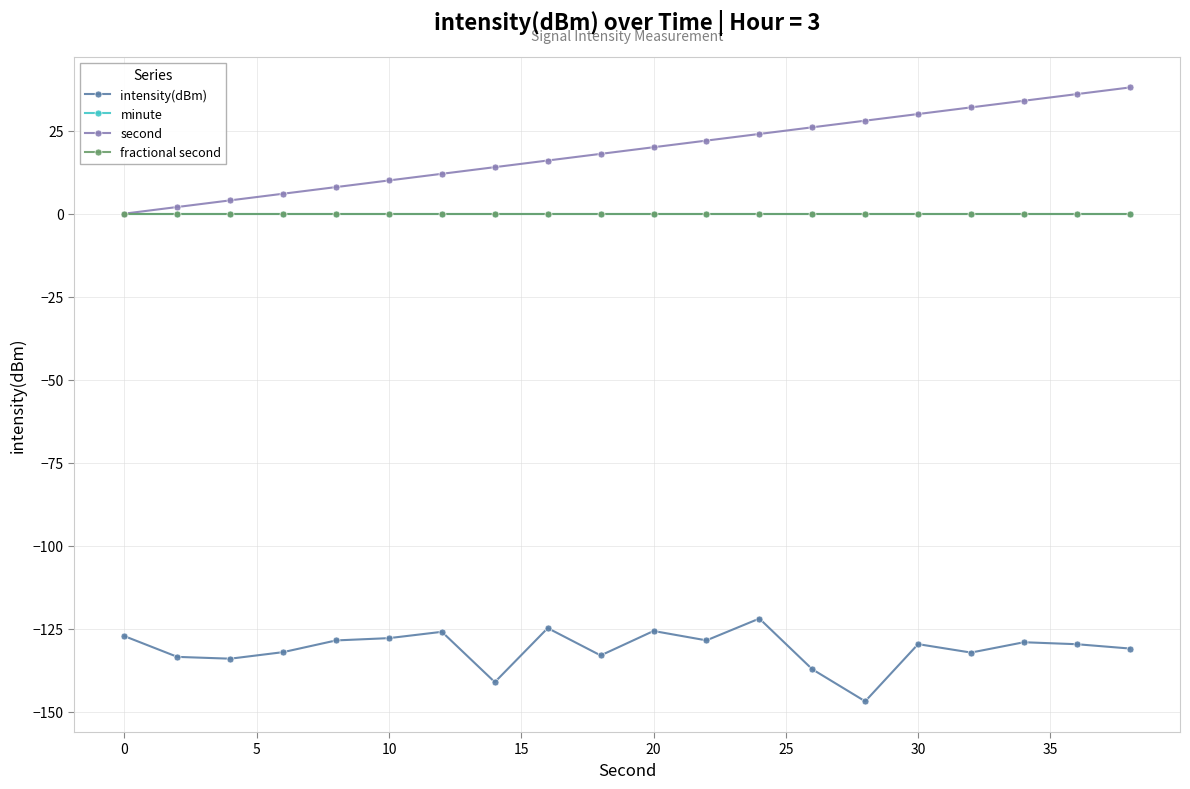

What is the maximum value for second?

38.0